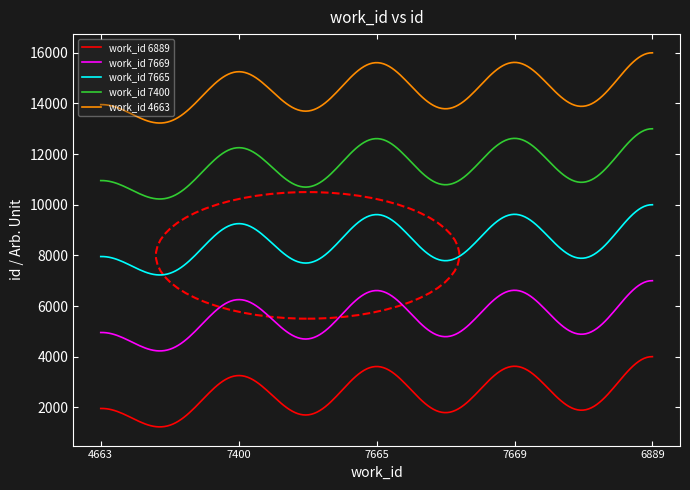

True or false: work_id 6889 and work_id 7665 cross at least once.

False